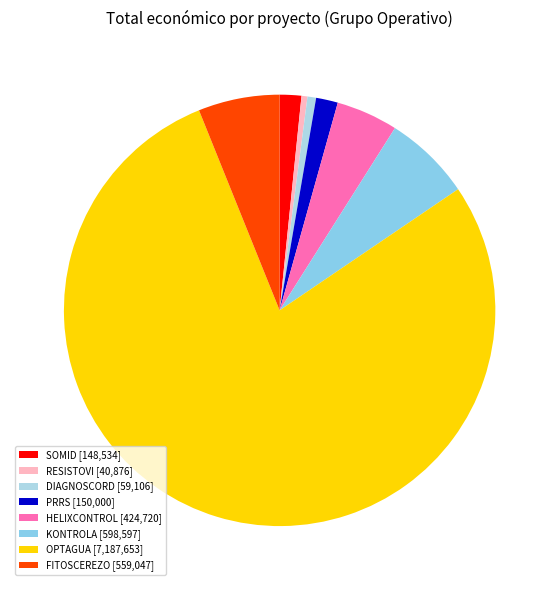

Combined, do PRRS and HELIXCONTROL account for over 50%?

No